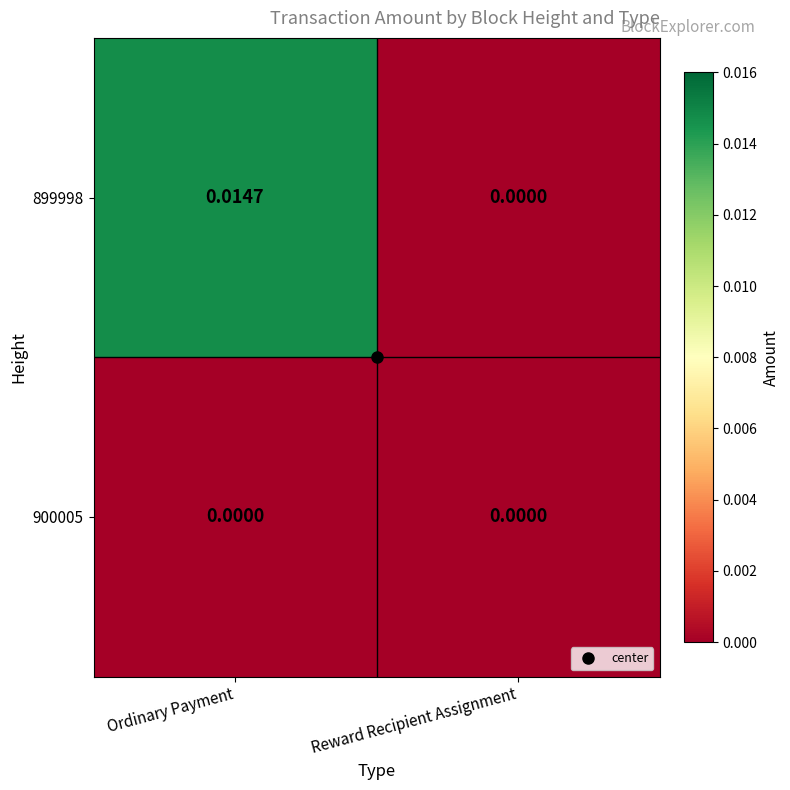

Which series has the largest range (max minus min)?

899998